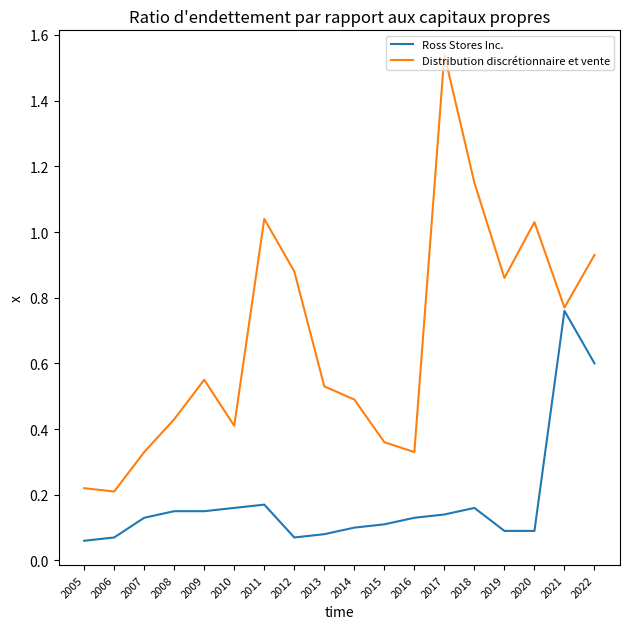

Which series has the largest total across all categories?

Distribution discrétionnaire et vente